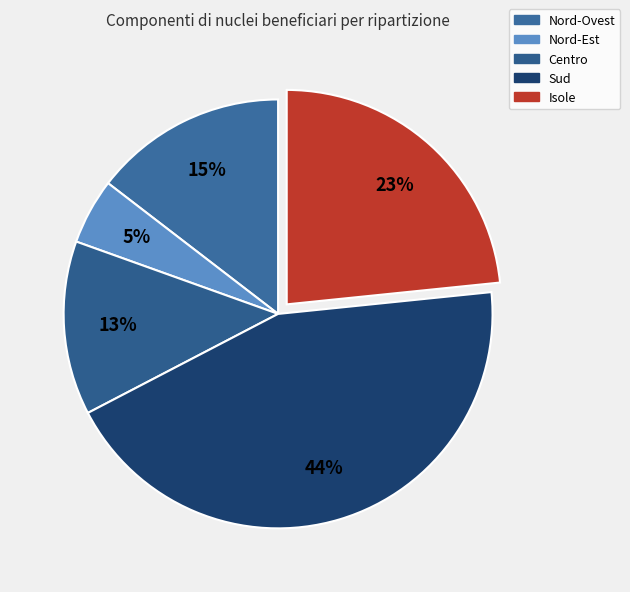

What percentage is the Nord-Ovest slice, to the nearest percent?

15%